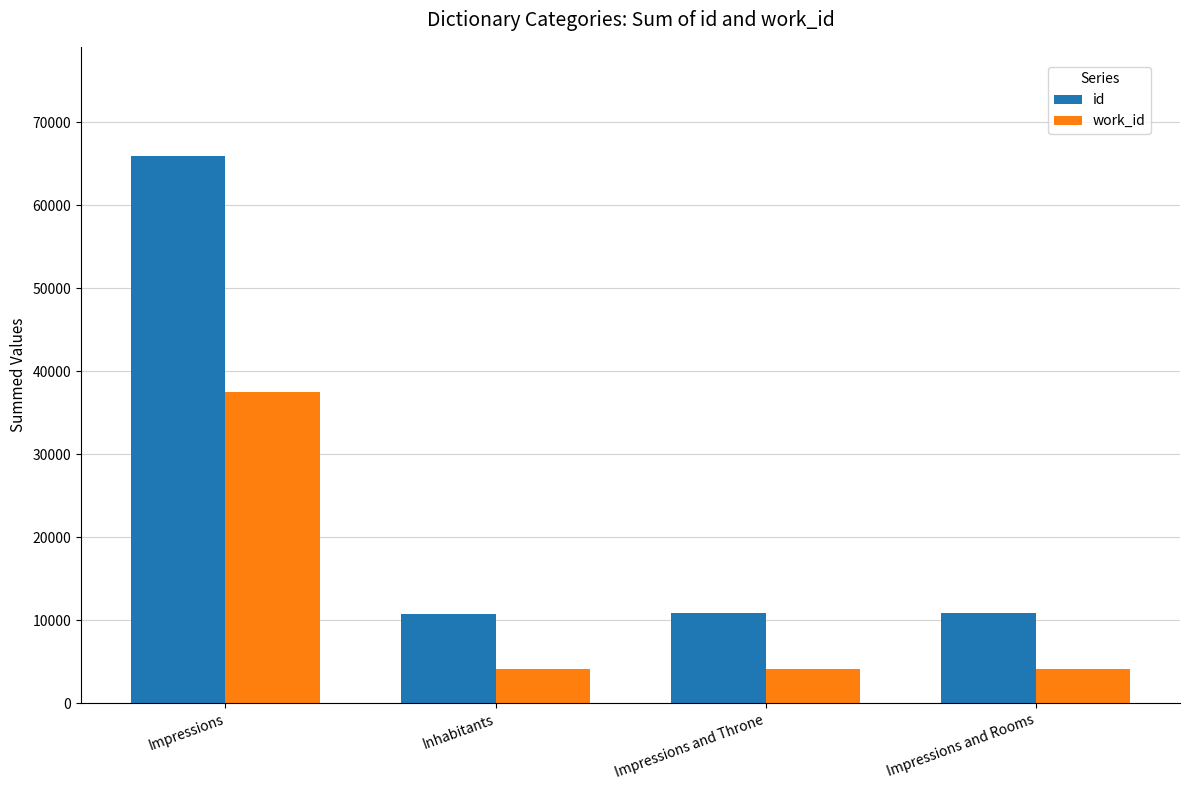

The value of work_id at Impressions is 16978. True or false?

False